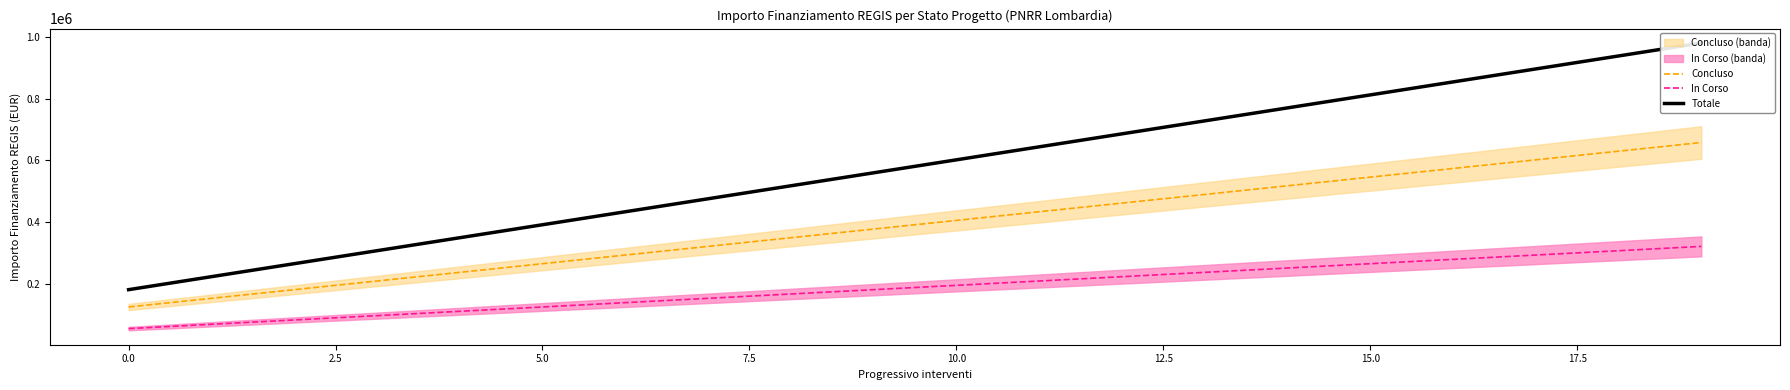

Rank the series by their average value, from highest to lowest.

Totale, Concluso, In Corso